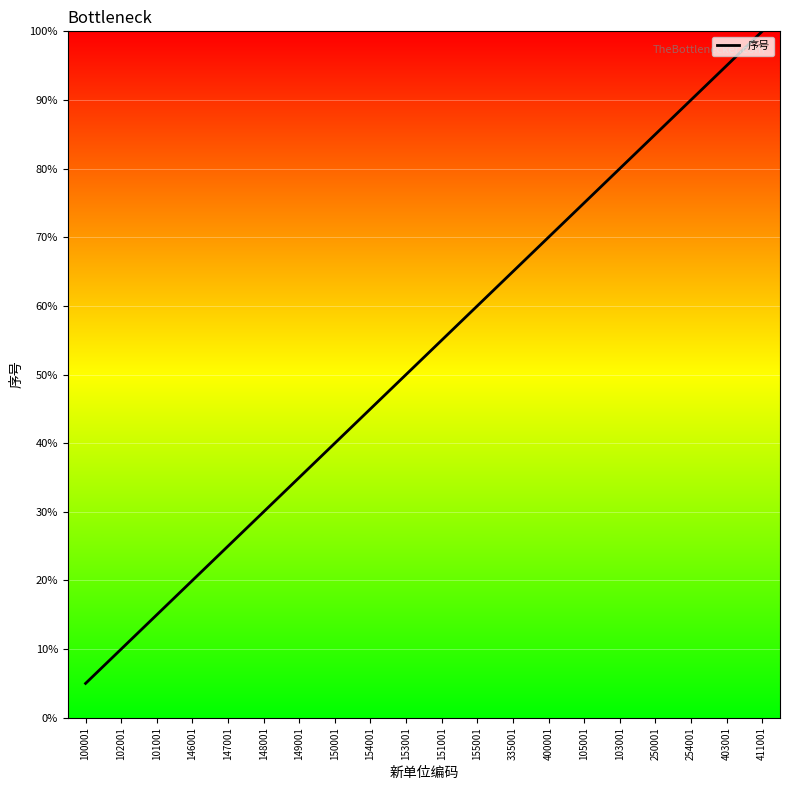

Where does the data first go above 11?

155001